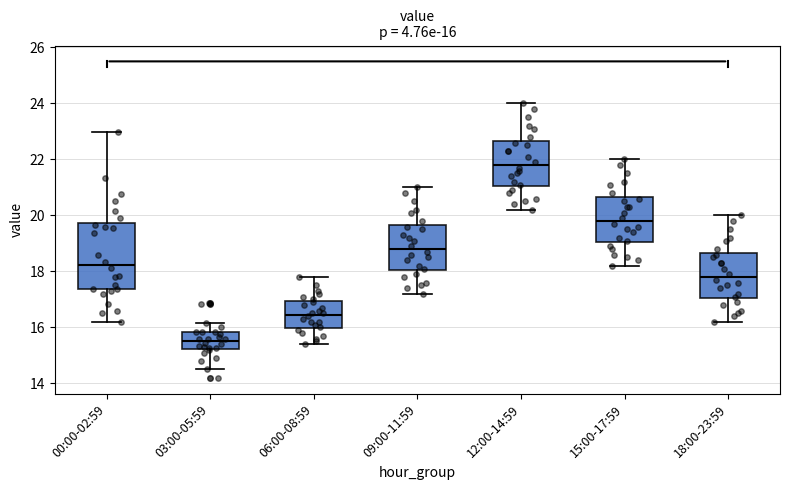

Which box's median line is the lowest?

03:00-05:59